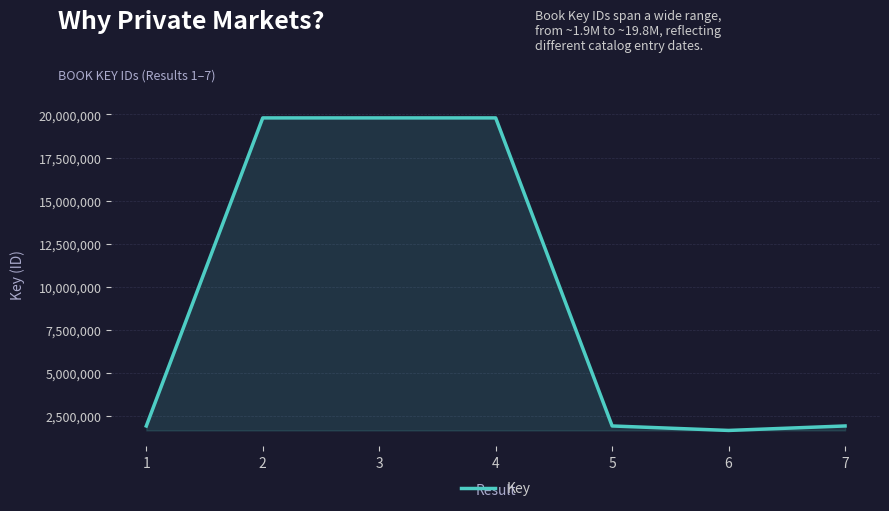

The value at 2 is 8020202. True or false?

False